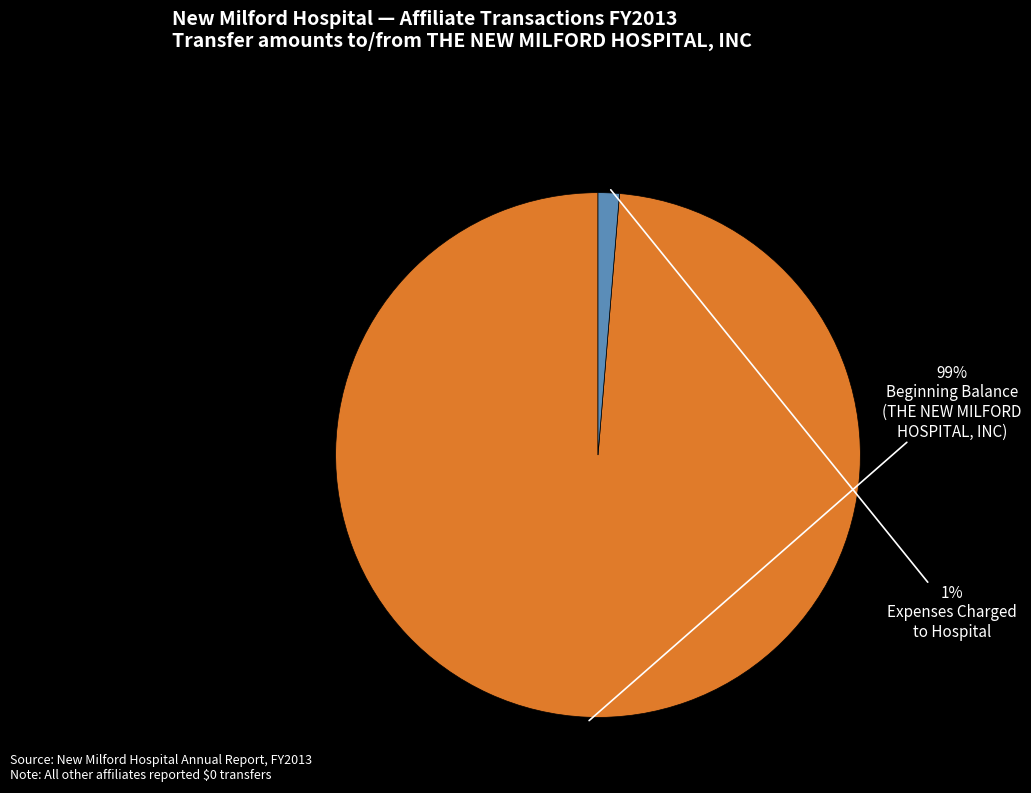

How many slices are in this pie chart?

2